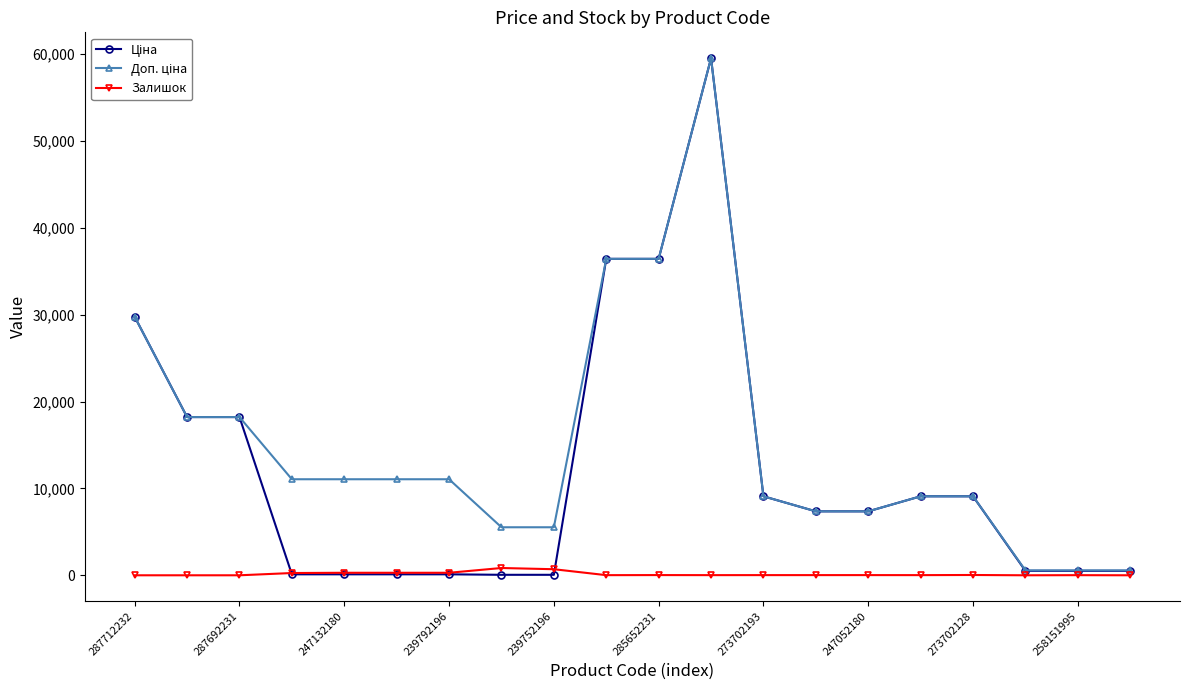

What is the greatest value displayed?

59523.0